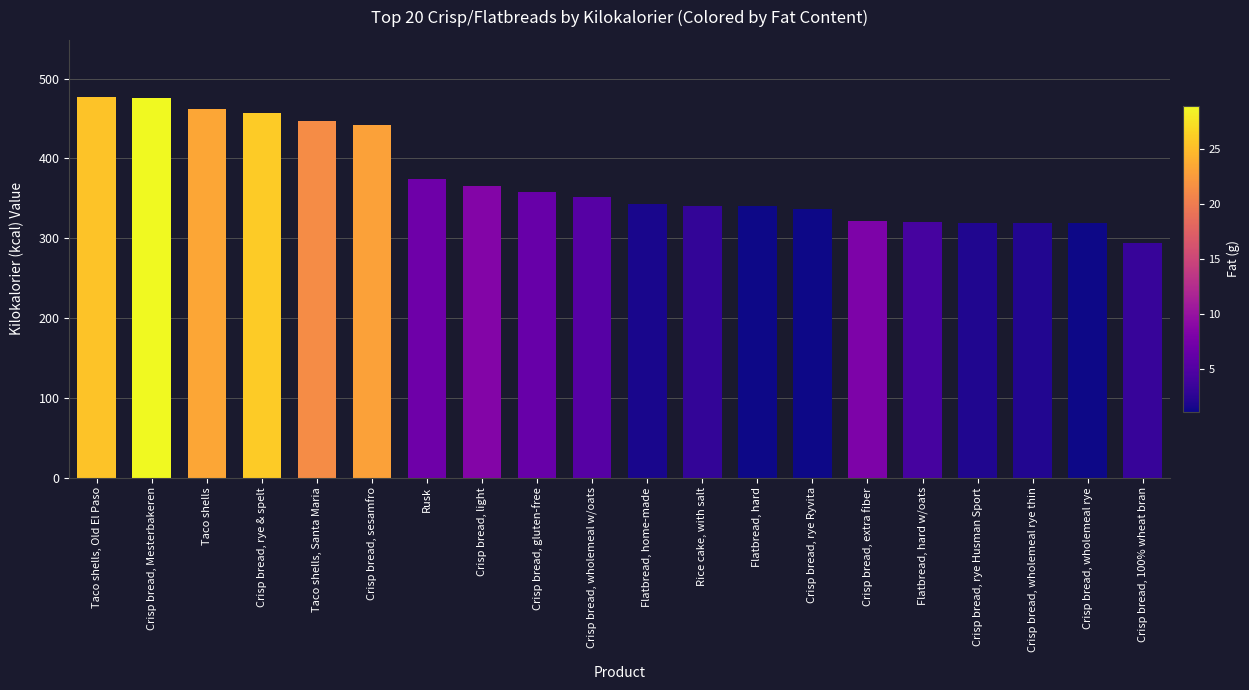

Is it true that the value at Taco shells is 462?

True